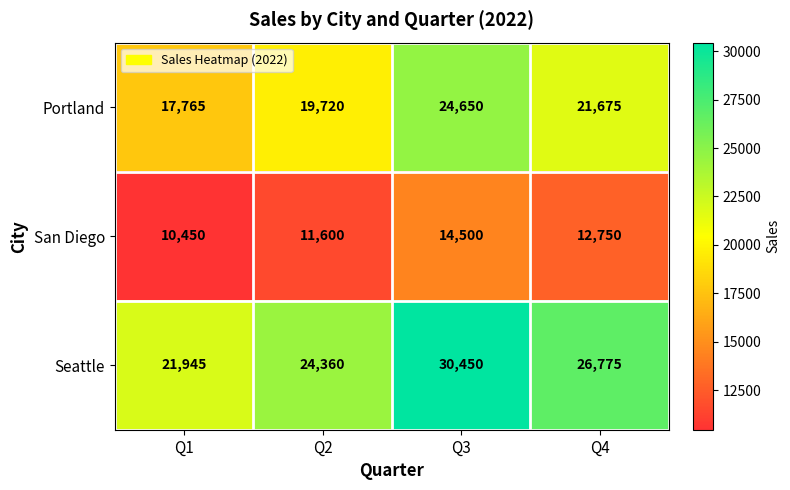

Which category has the highest value across all series?

Q3